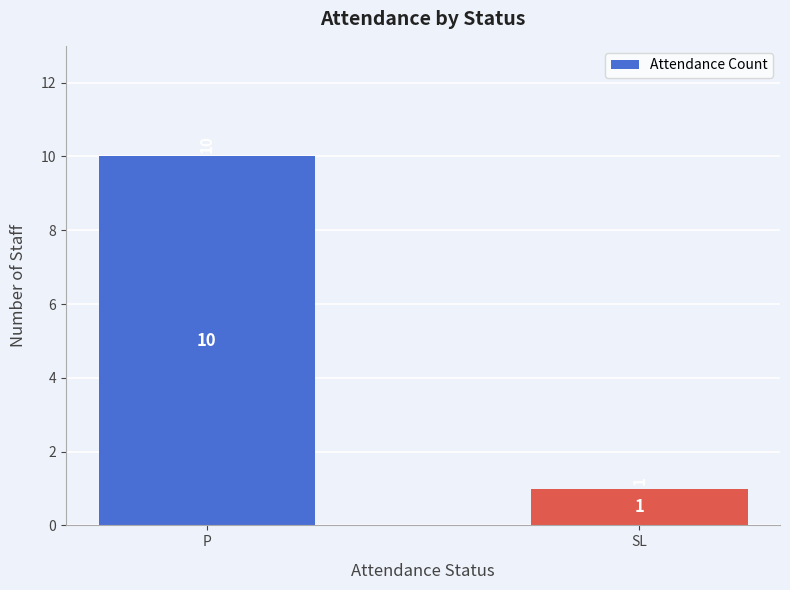

What is the difference between the values at P and SL?

9